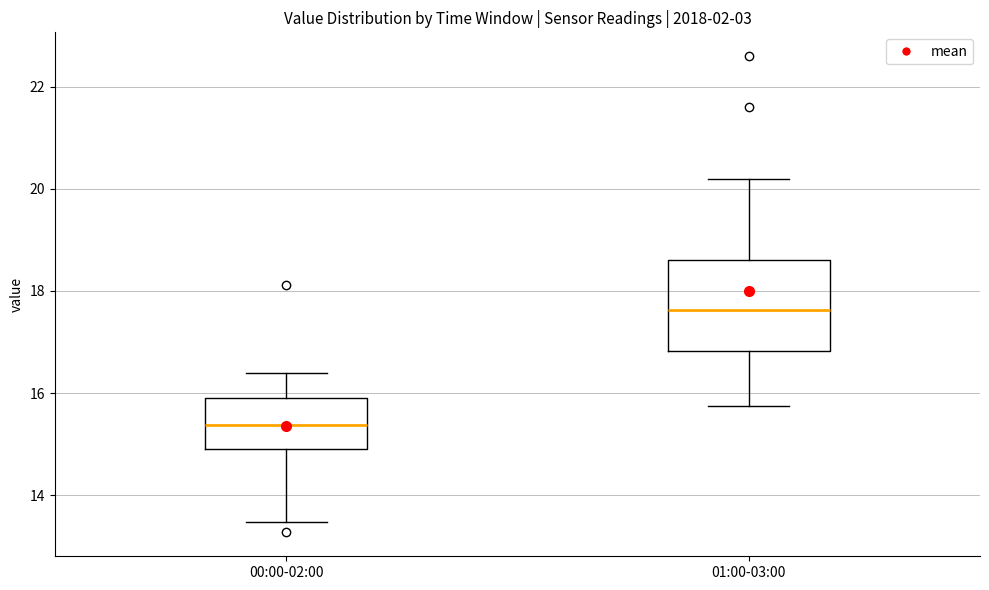

Where is the lower edge of the box for 00:00-02:00 on the y-axis? The values are not printed on the chart, so give them approximately, as read against the axis.

15.0